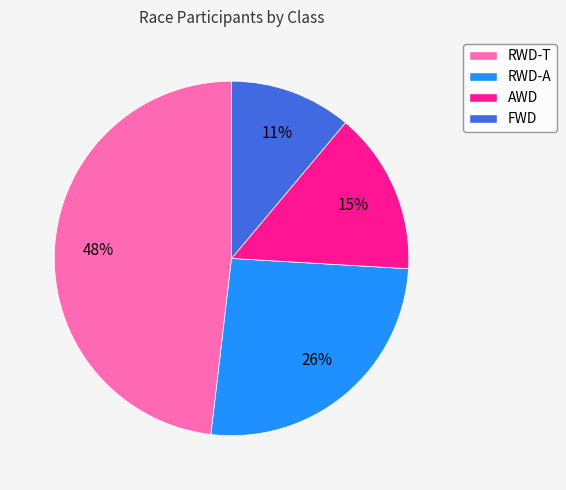

Is there a majority slice in this chart?

No